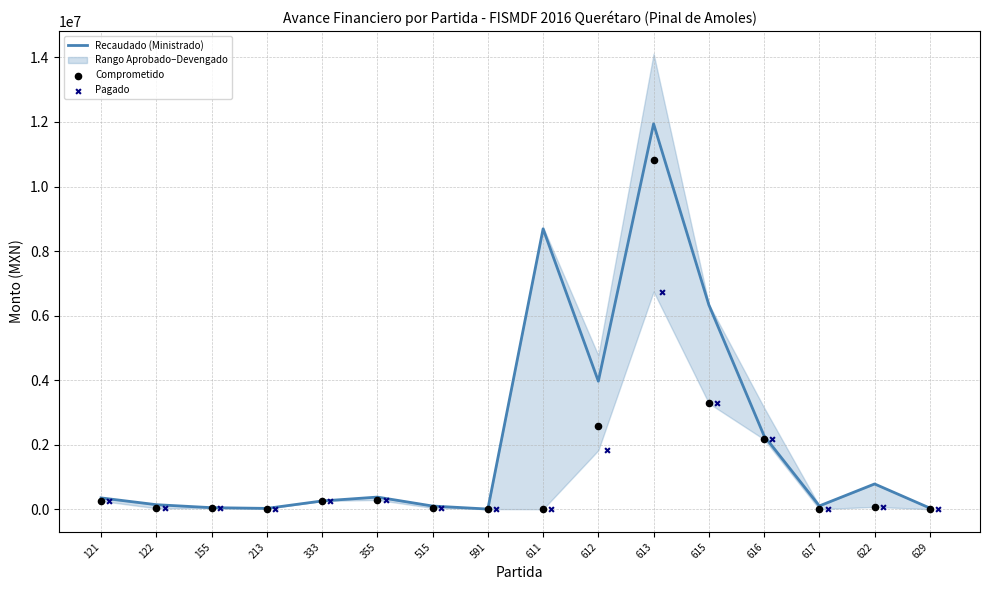

Which series reaches the minimum Y coordinate?

Comprometido